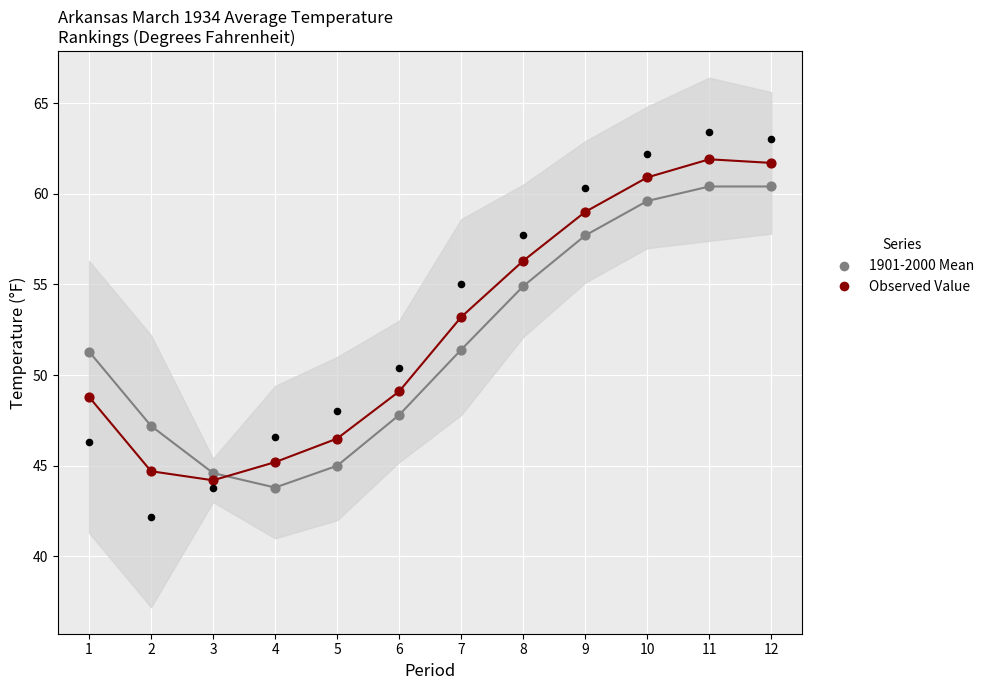

Which series has the largest total across all categories?

Observed Value